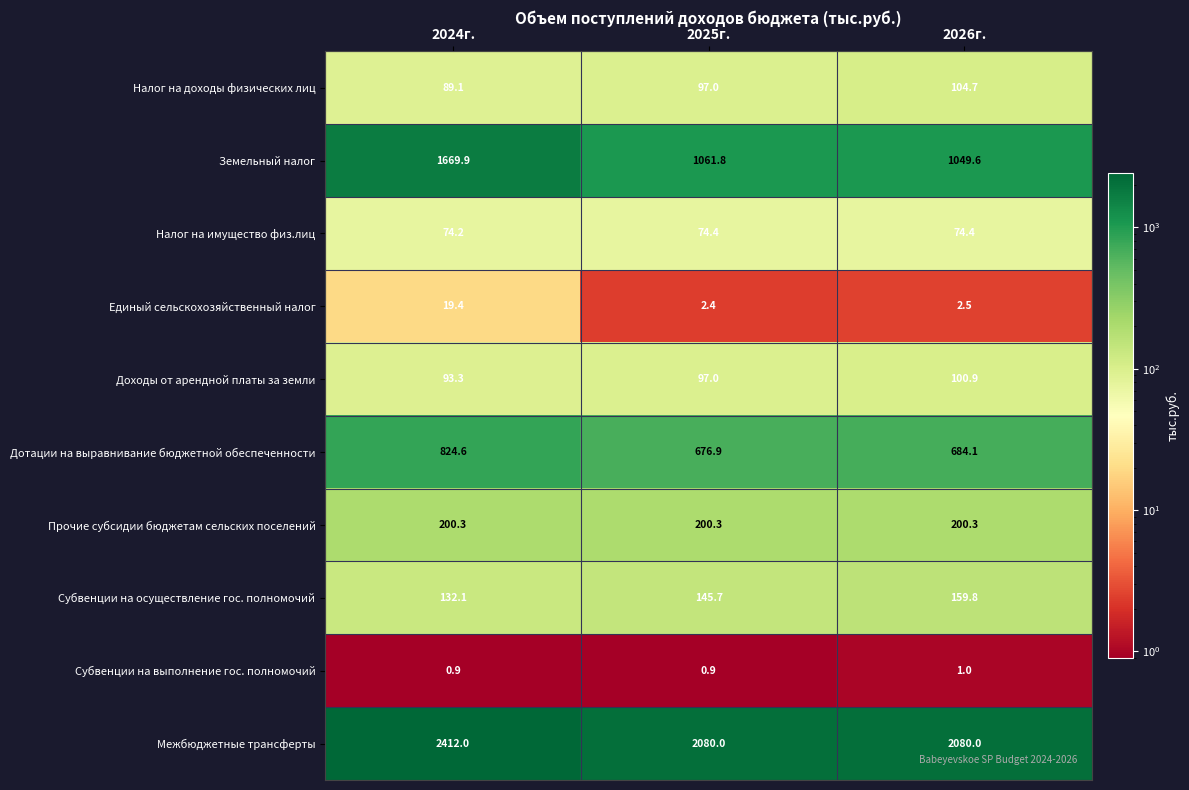

Reading left to right, what are all the values shown in this chart?

Налог на доходы физических лиц: 2024г.=89.1	2025г.=97.0	2026г.=104.7
Земельный налог: 2024г.=1669.9	2025г.=1061.8	2026г.=1049.6
Налог на имущество физ.лиц: 2024г.=74.2	2025г.=74.4	2026г.=74.4
Единый сельскохозяйственный налог: 2024г.=19.4	2025г.=2.4	2026г.=2.5
Доходы от арендной платы за земли: 2024г.=93.3	2025г.=97.0	2026г.=100.9
Дотации на выравнивание бюджетной обеспеченности: 2024г.=824.6	2025г.=676.9	2026г.=684.1
Прочие субсидии бюджетам сельских поселений: 2024г.=200.3	2025г.=200.3	2026г.=200.3
Субвенции на осуществление гос. полномочий: 2024г.=132.1	2025г.=145.7	2026г.=159.8
Субвенции на выполнение гос. полномочий: 2024г.=0.9	2025г.=0.9	2026г.=1.0
Межбюджетные трансферты: 2024г.=2412.0	2025г.=2080.0	2026г.=2080.0